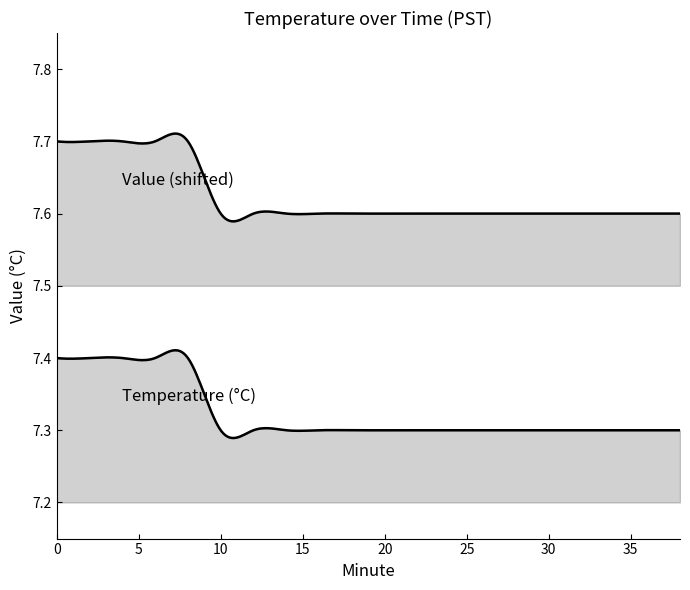

Which series has the largest range (max minus min)?

Temperature (°C)